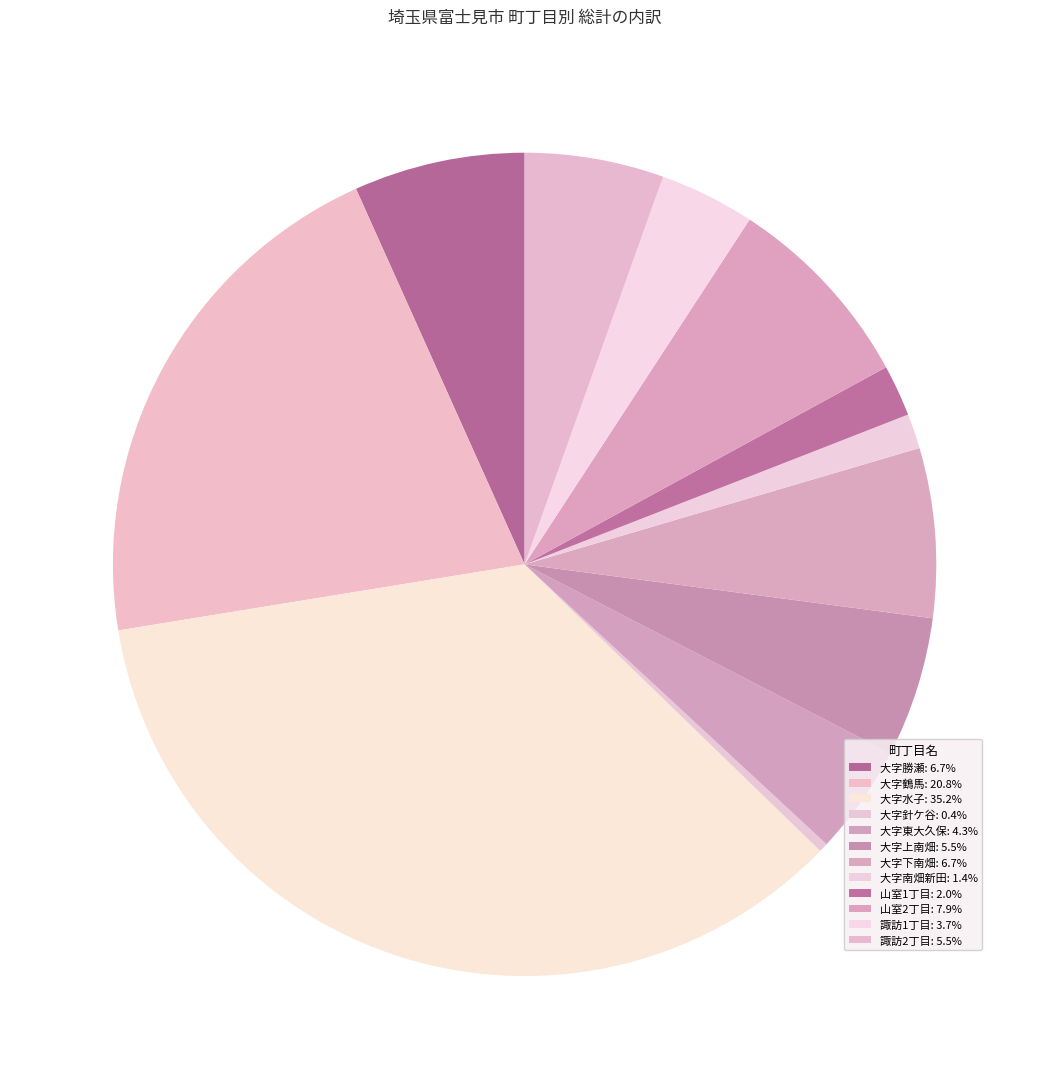

What portion of the pie excludes 大字水子?

64.8%